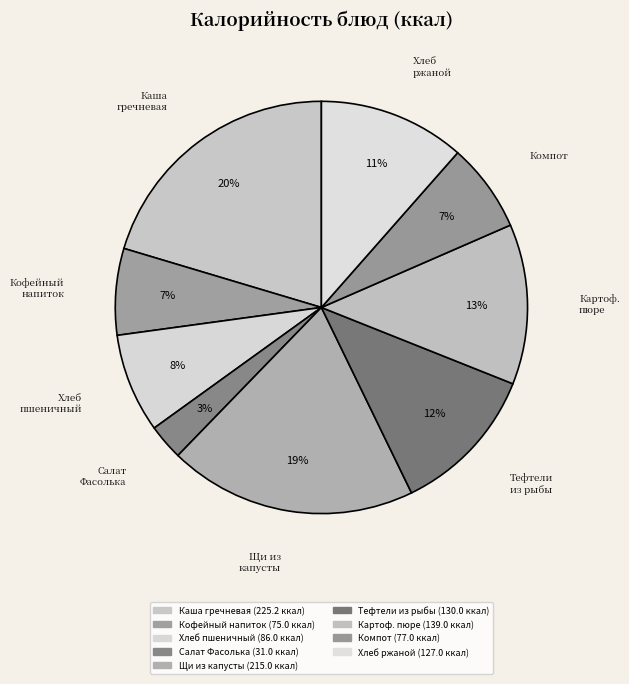

How many slices are in this pie chart?

9